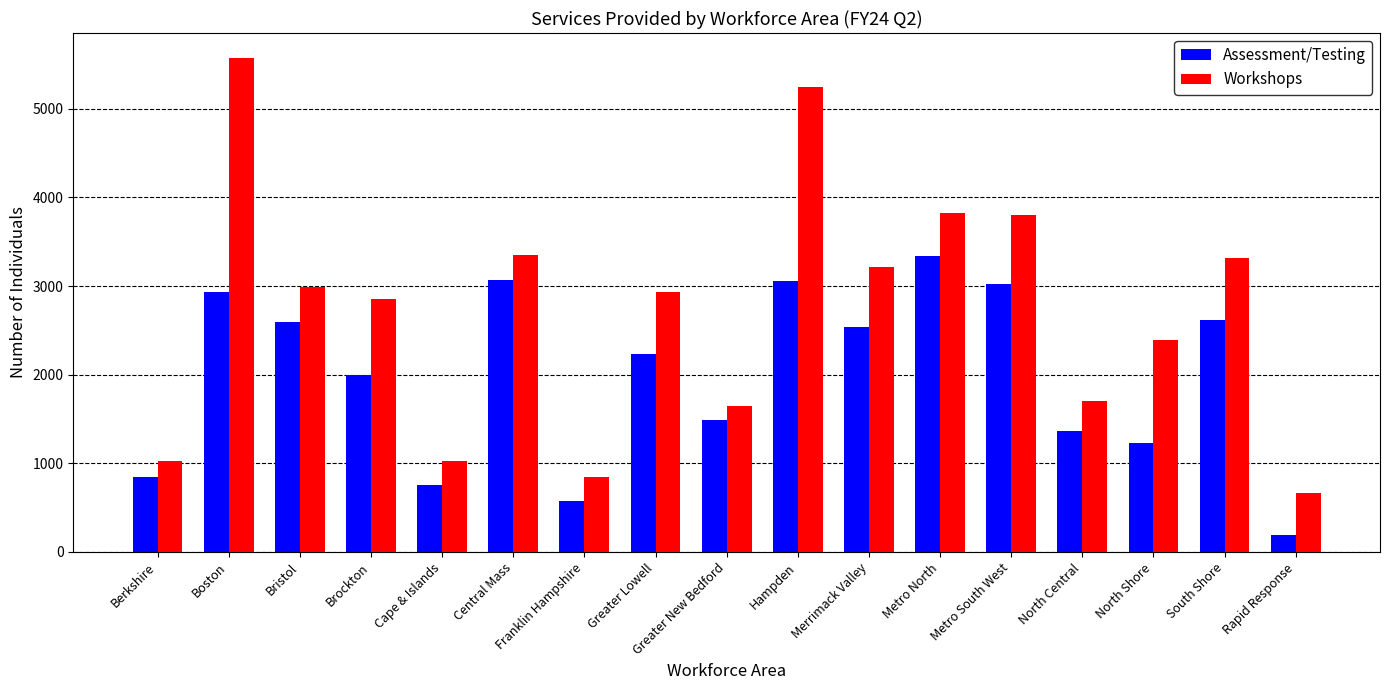

Is the value of Workshops at Brockton greater than the value of Assessment/Testing at Rapid Response?

Yes